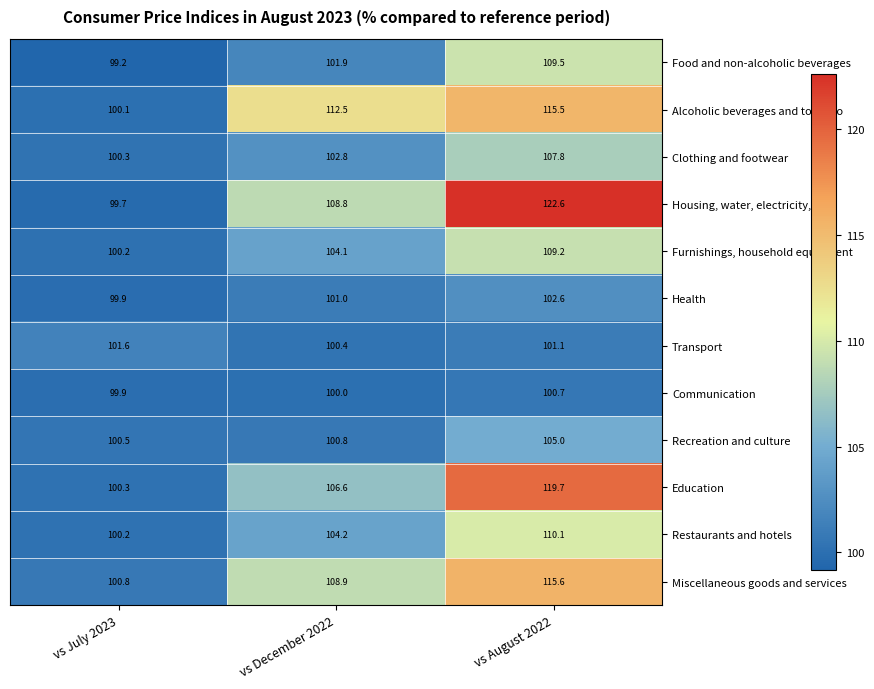

At which category does the chart reach its minimum across all series?

vs July 2023